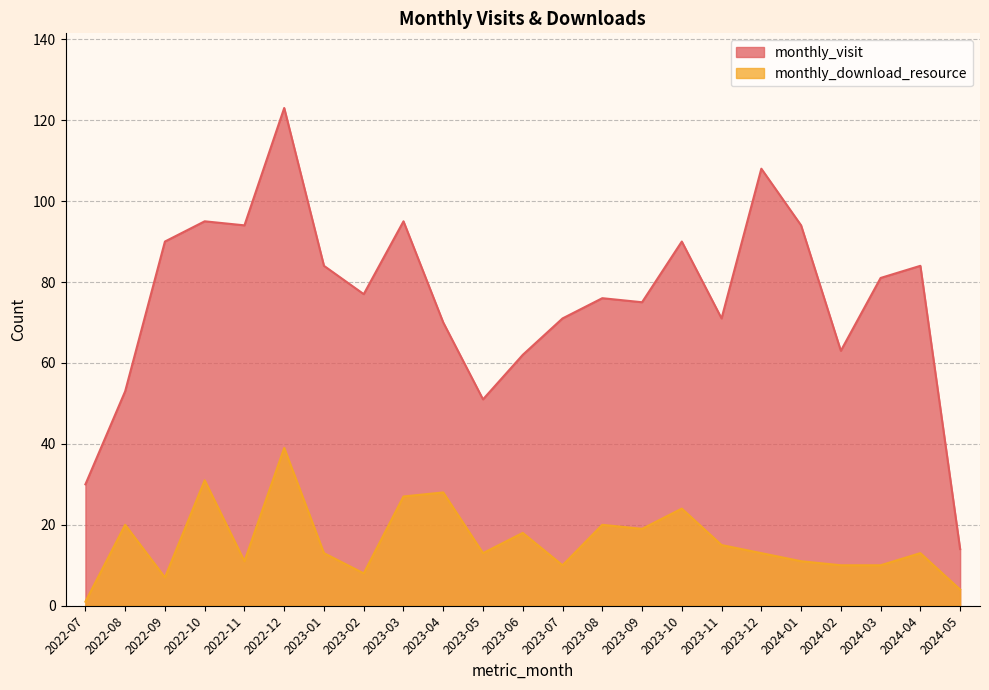

What is the difference between the maximum and second lowest values in the monthly_download_resource series?

35